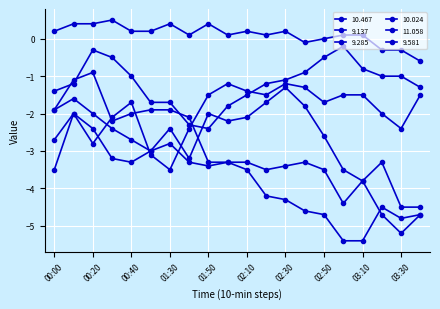

How many lines are shown in the chart?

6